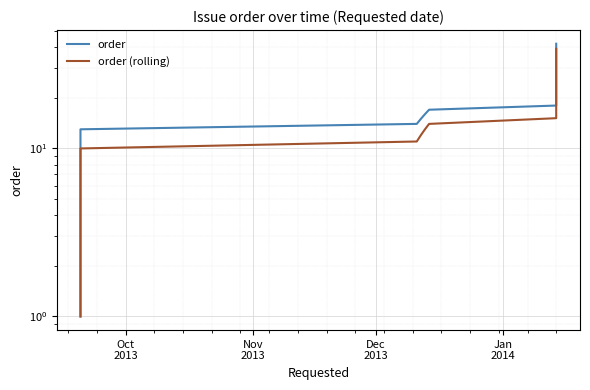

The order (rolling) series shows 46.2 at 29. True or false?

False